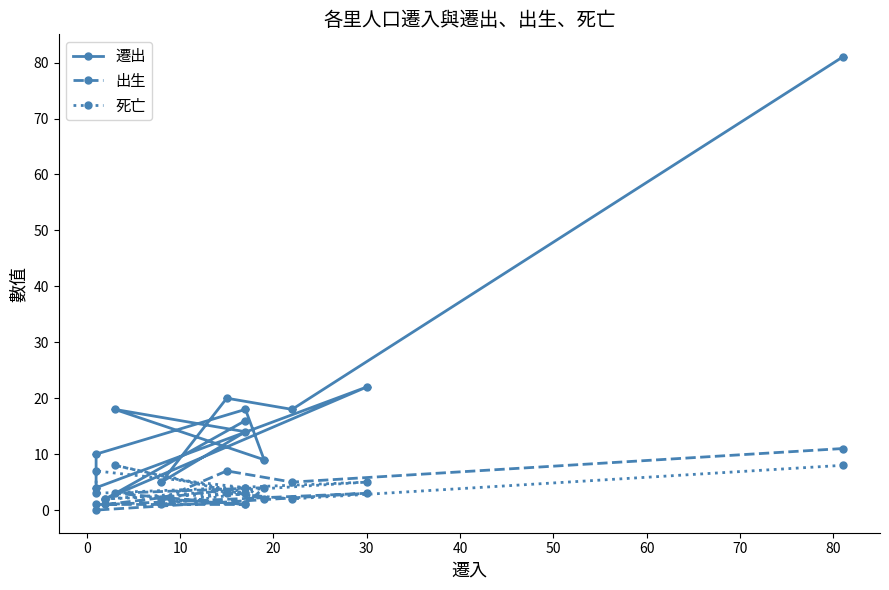

What position from the right is 10?

11